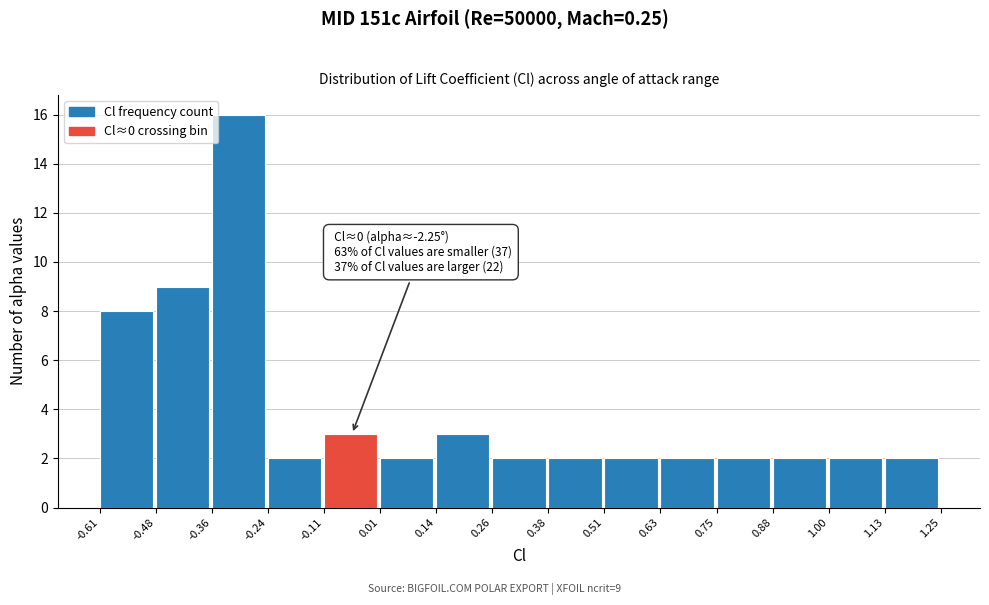

Over which range of the x-axis is the bar tallest?

-0.36 to -0.24